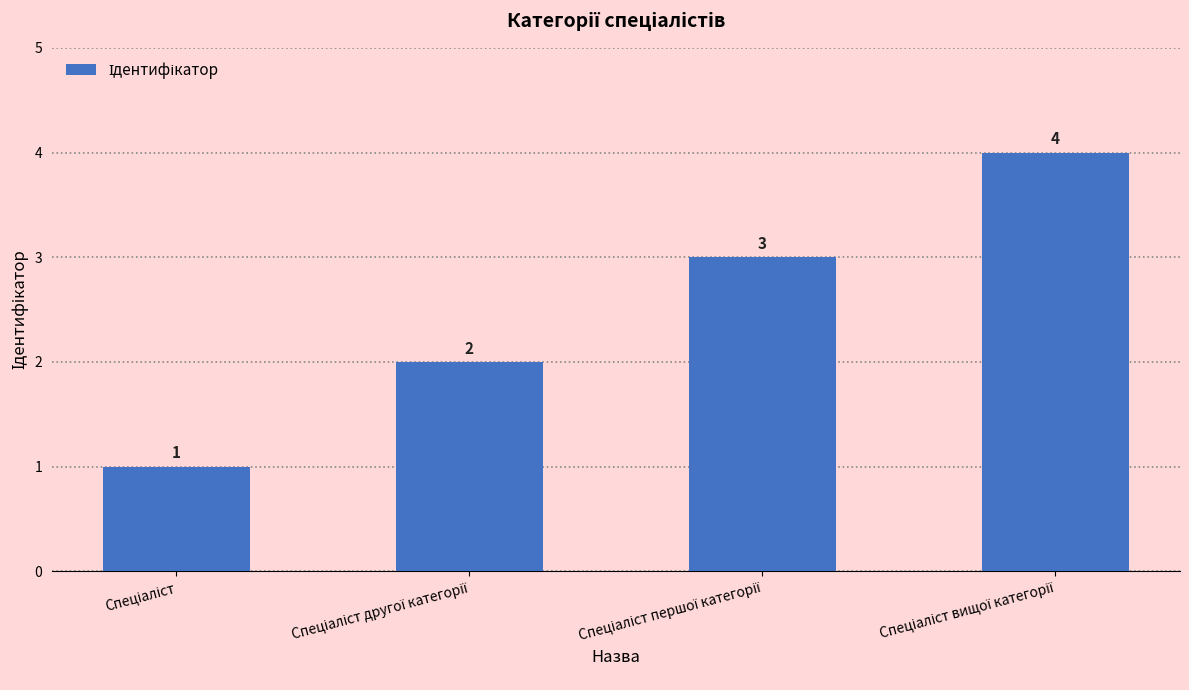

Count the values in the range 2 to 4.

3